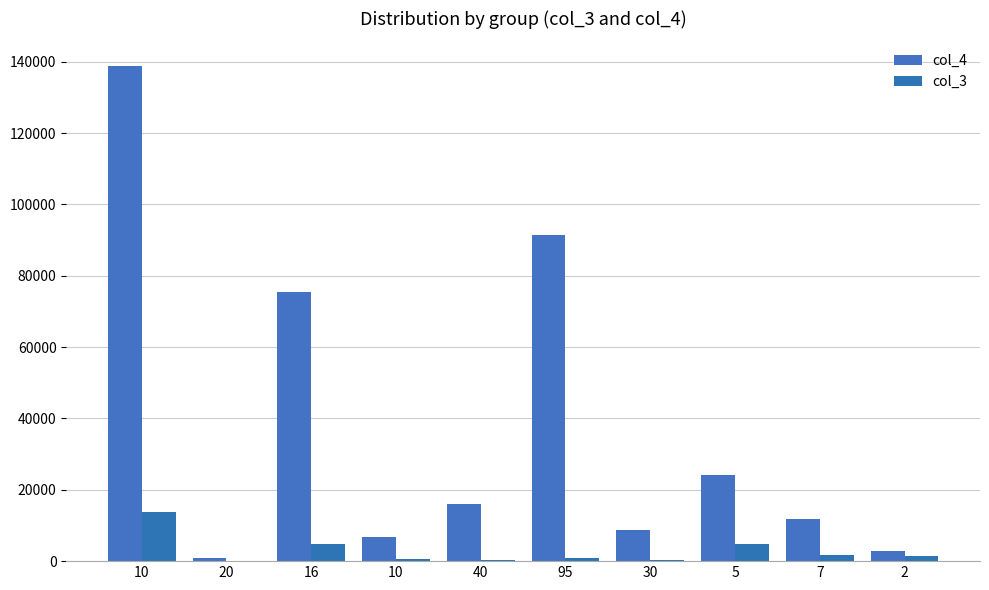

How many categories are shown in the chart?

10